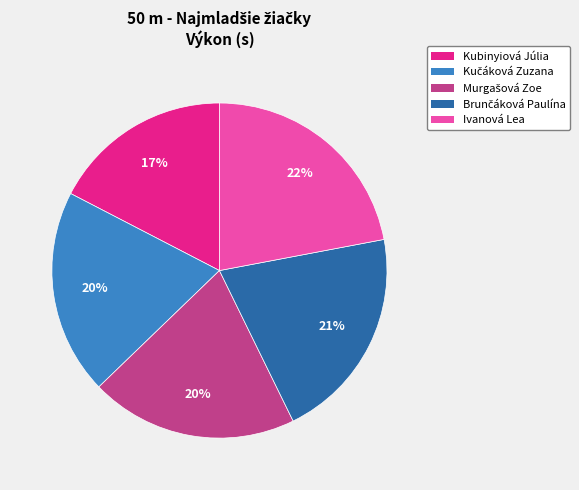

Is it true that Kubinyiová Júlia is 3% of the pie?

False